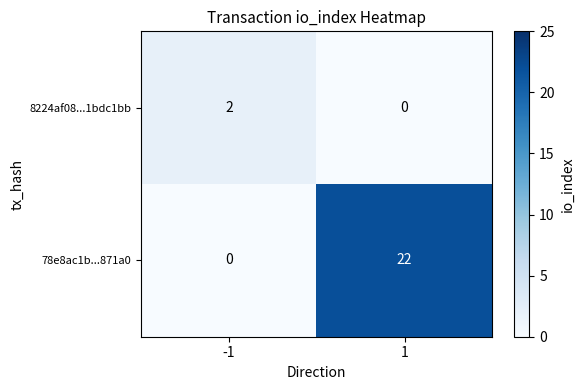

At how many categories does at least one series exceed 9?

1